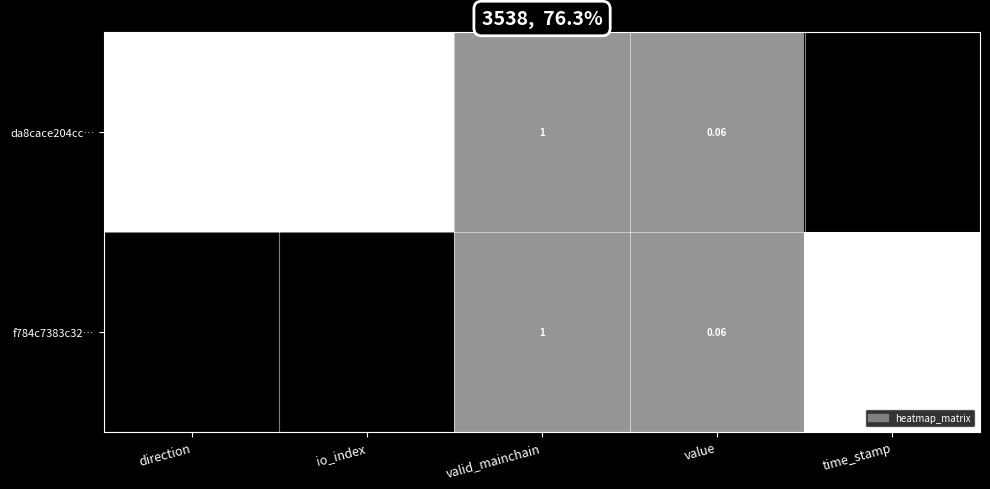

Where is f784c7383c32… nearest to the value 817146686?

io_index